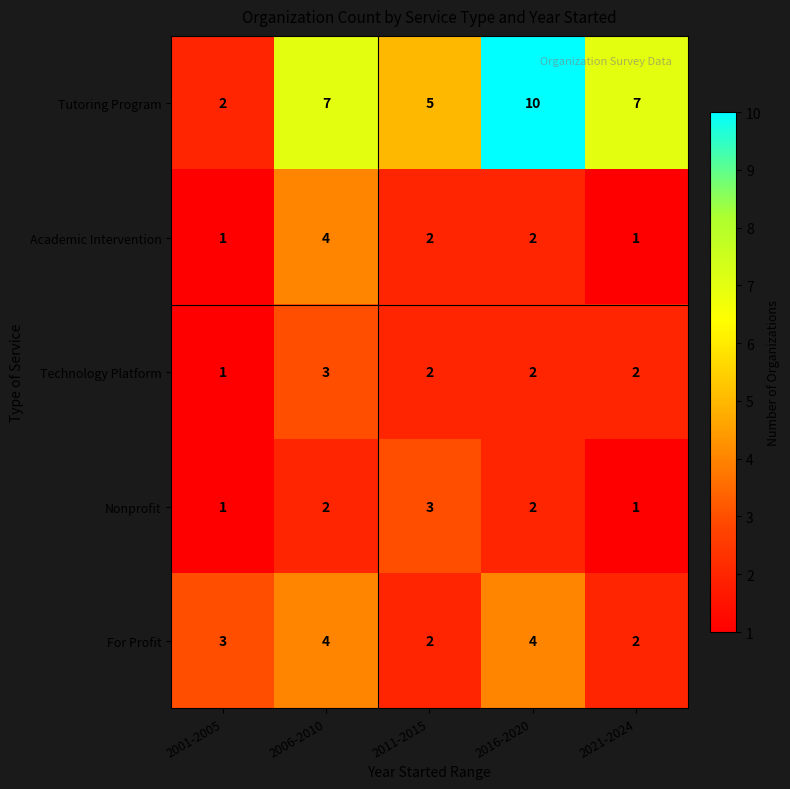

What is the spread (max minus min) of values at 2016-2020?

8